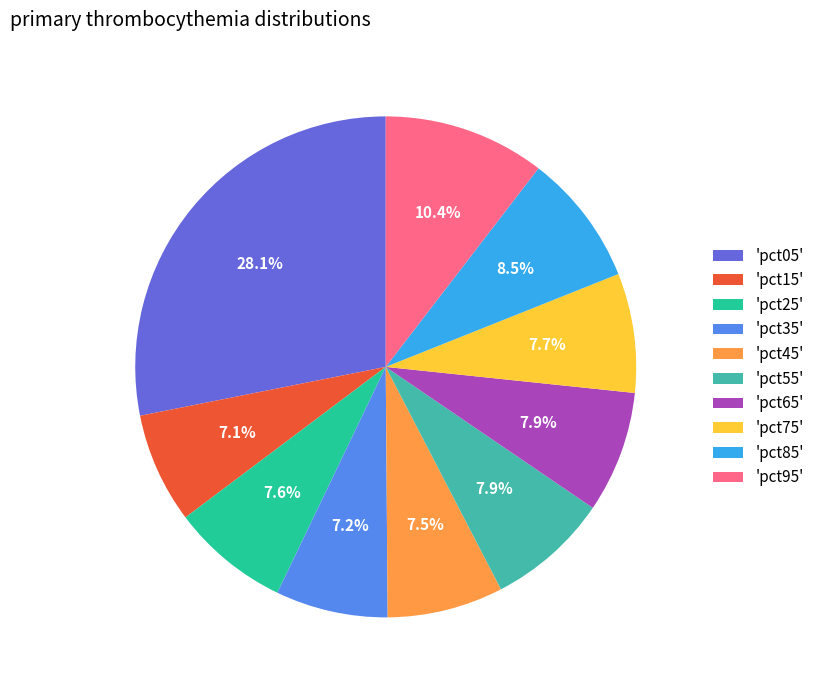

Is there a majority slice in this chart?

No